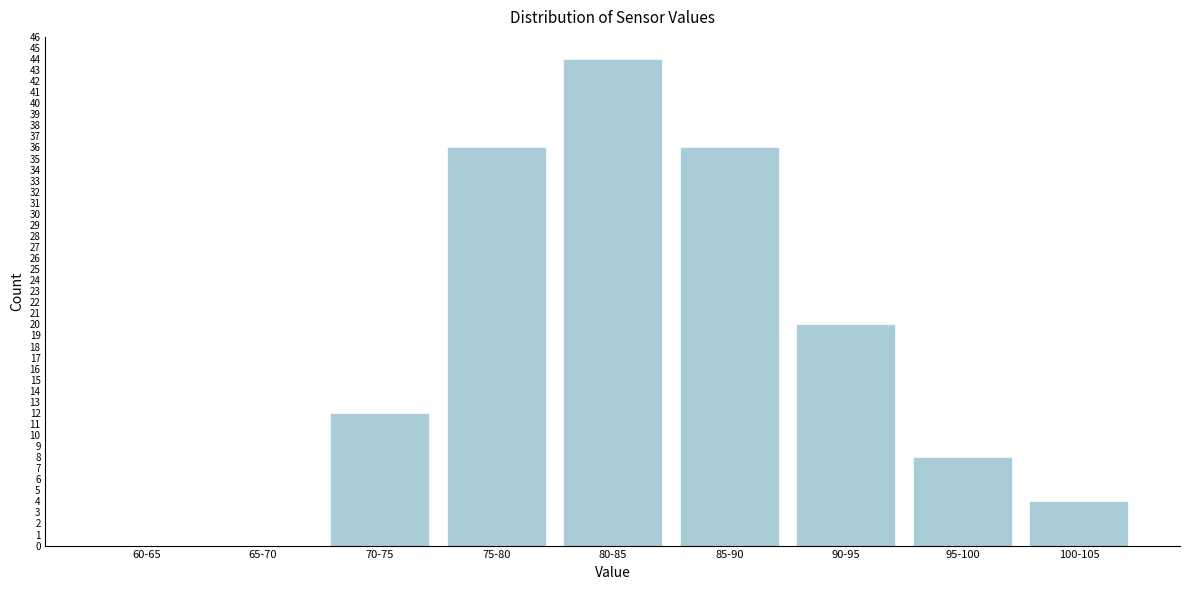

Reading left to right, transcribe all the data shown in this chart.

60-65=0	65-70=0	70-75=12	75-80=36	80-85=44	85-90=36	90-95=20	95-100=8	100-105=4